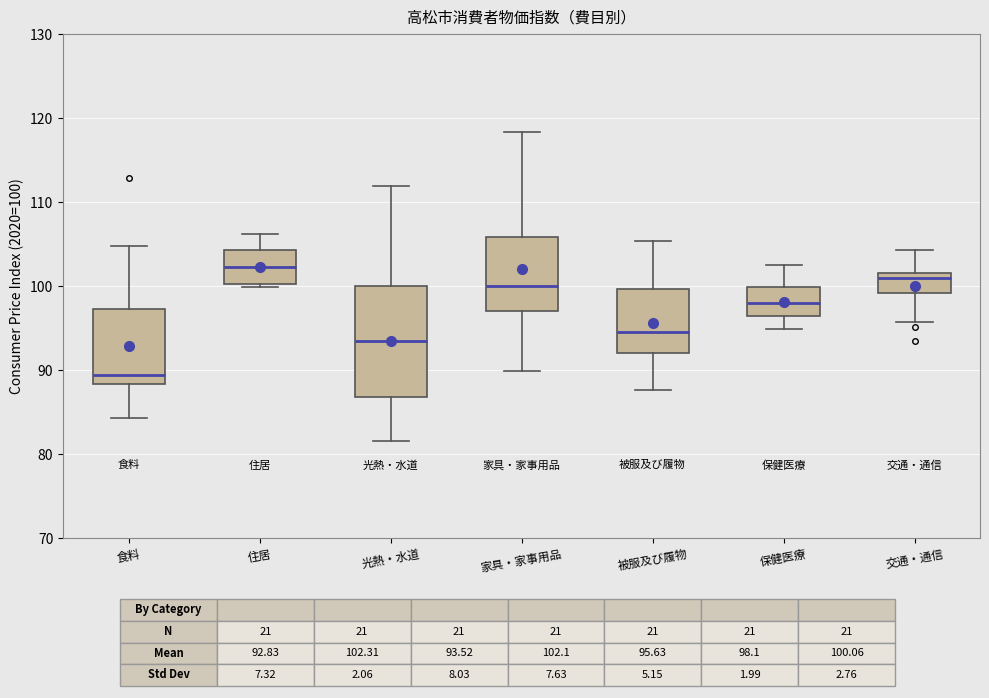

Where is the upper edge of the box for 食料 on the y-axis? The values are not printed on the chart, so give them approximately, as read against the axis.

97